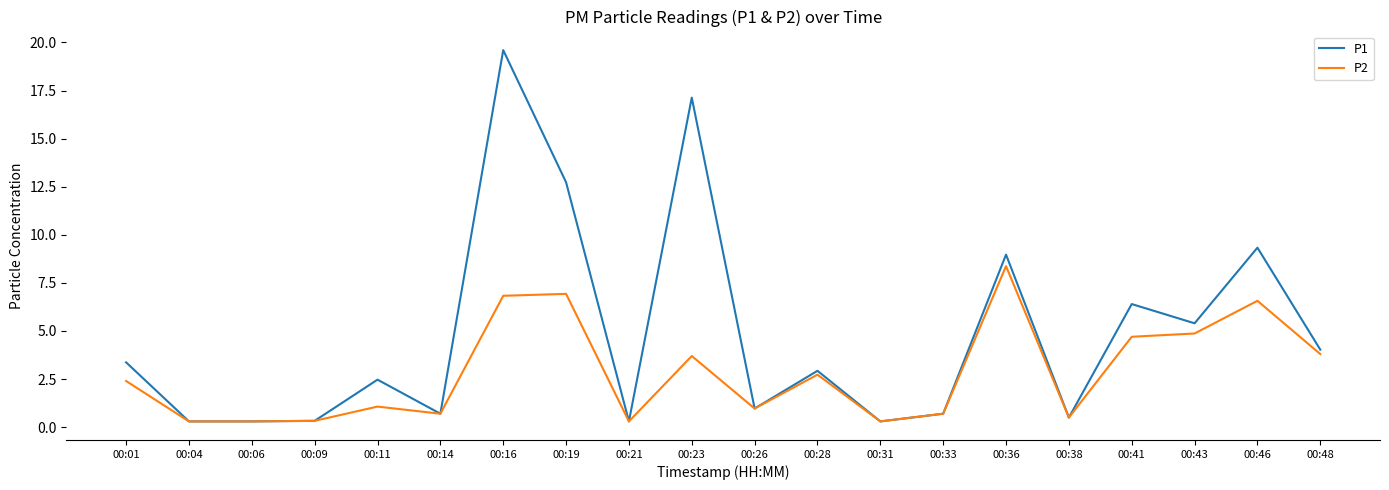

At which label does P1 reach its peak?

00:16